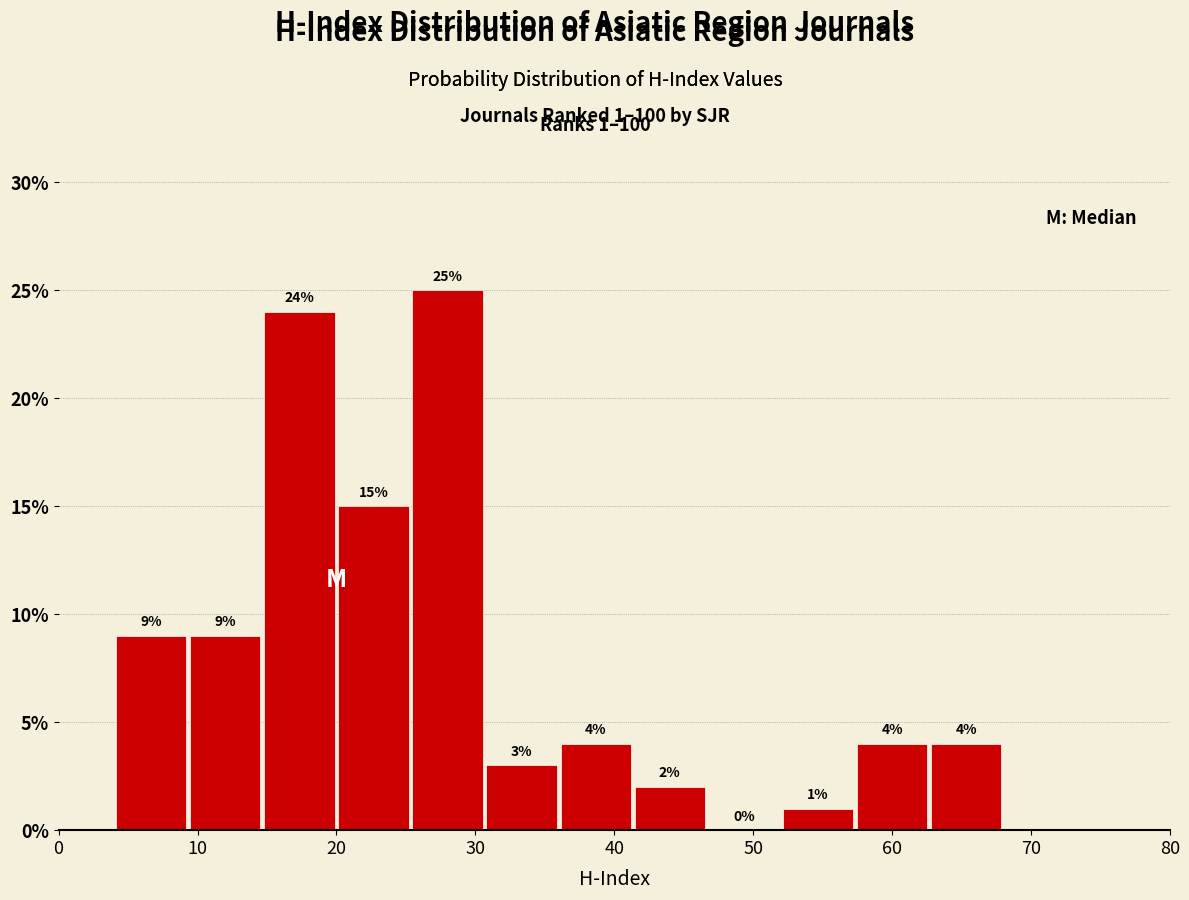

Over which range of the x-axis is the bar tallest?

25 to 31